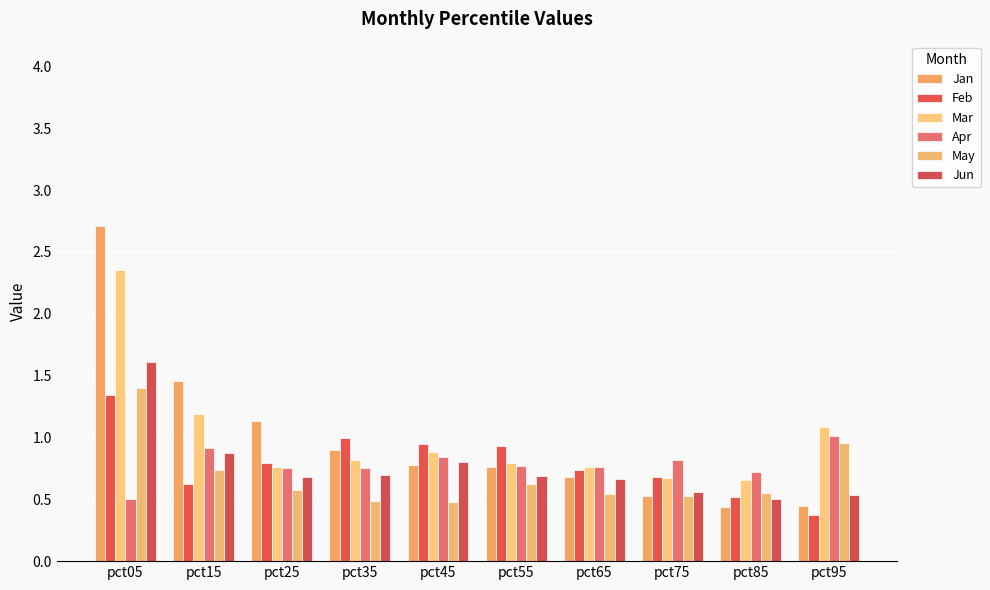

What is the sum of all Feb values?

8.0